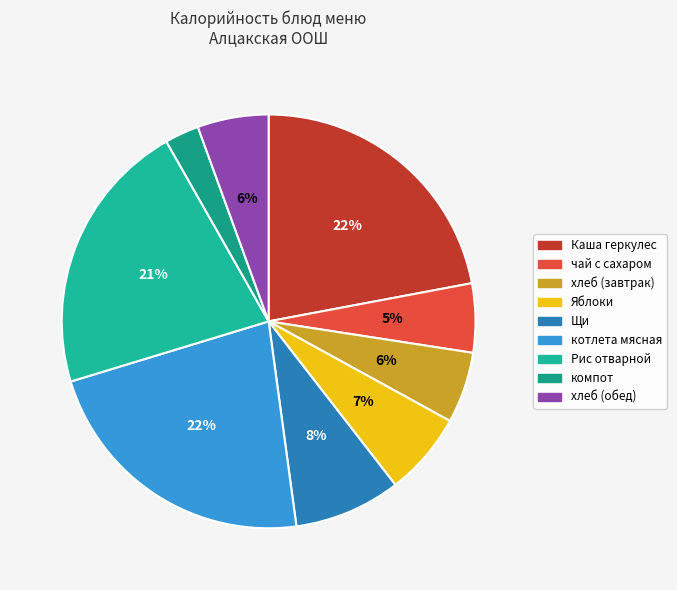

The Щи slice represents 8% of the pie. True or false?

True